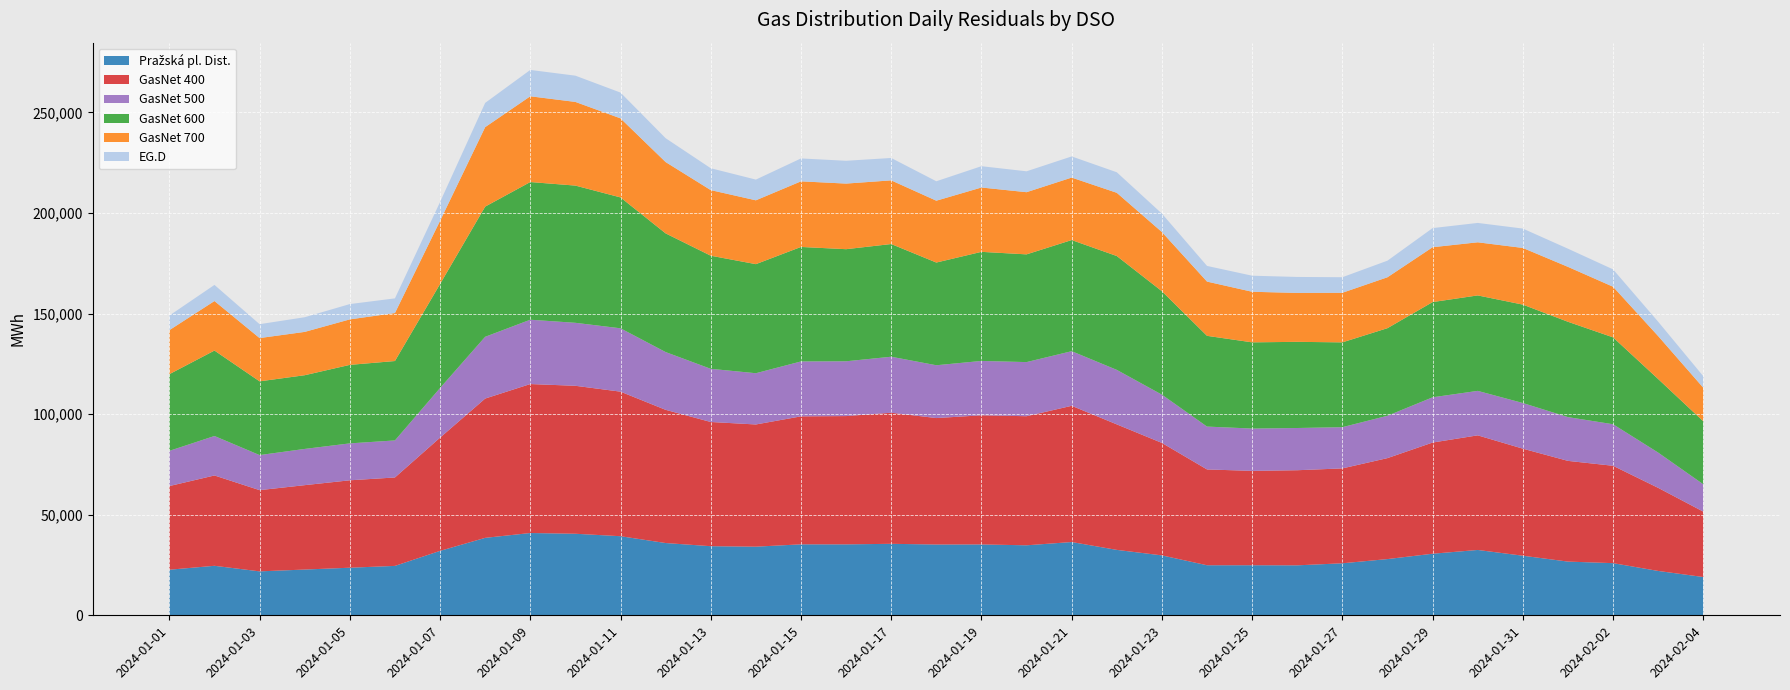

Reading left to right, extract all data points from this chart.

Pražská pl. Dist.: 22657.0	24608.9	21839.1	22744.2	23656.3	24557.1	32026.8	38498.4	40906.0	40538.9	39317.6	35921.8	34351.7	34116.3	35274.8	35262.9	35535.8	35186.0	35225.2	34796.1	36420.3	32518.3	29785.5	24877.3	24885.2	24839.2	25854.6	27949.5	30609.2	32483.5	29618.5	26696.8	25925.0	22046.8	19027.5
GasNet 400: 41584.6	44899.8	40376.2	41947.6	43453.2	43953.6	56279.3	69242.8	74047.6	73547.8	71854.9	66217.9	61740.3	60744.2	63618.2	63770.1	65159.4	62859.6	64191.4	64168.4	67719.7	62388.1	55900.5	47625.6	46912.3	47276.3	47169.1	50189.7	55267.8	56973.8	53213.4	50067.9	48400.7	41301.4	32506.1
GasNet 500: 17504.7	19620.8	17428.5	18011.3	18353.1	18417.2	24659.6	30699.4	31978.8	31308.6	31494.3	28710.4	26427.6	25477.9	27292.7	27236.0	27839.7	26252.6	27024.5	26902.5	27150.0	27090.4	23988.4	21307.7	21033.6	20986.7	20494.9	21049.4	22492.7	22103.5	22693.2	21753.0	20645.0	17526.6	13590.8
GasNet 600: 38117.8	42473.1	36657.0	36640.3	39025.5	39472.3	51699.0	64715.7	68438.8	68213.2	65060.7	58999.7	56233.2	54216.0	56920.3	55726.1	56023.5	51056.8	54229.4	53552.1	55243.3	56595.7	51421.7	45107.3	42851.8	42835.5	42155.6	43549.7	47336.2	47454.6	48914.3	47393.4	43186.5	36571.5	31323.1
GasNet 700: 21870.9	24617.3	21508.6	21535.8	22606.9	23852.0	31410.4	39501.8	42631.6	41589.1	39300.1	35453.7	32610.1	31734.5	32609.7	32610.0	31643.7	30738.4	31983.0	30906.7	31059.2	31430.0	29427.3	26968.7	25143.7	24311.1	24651.2	25305.8	27268.7	26402.2	28171.5	27298.2	25166.5	21337.7	16654.3
EG.D: 7250.6	8016.0	6906.9	7287.5	7612.2	7290.7	9348.3	12056.2	13095.9	13050.2	12814.7	11861.0	10874.8	10297.5	11384.8	11336.8	11129.3	9664.9	10592.5	10383.2	10510.4	10208.4	9157.1	7785.8	7985.4	7943.8	7729.9	8247.3	9497.9	9627.6	9626.4	9028.1	8637.7	7141.0	5745.8